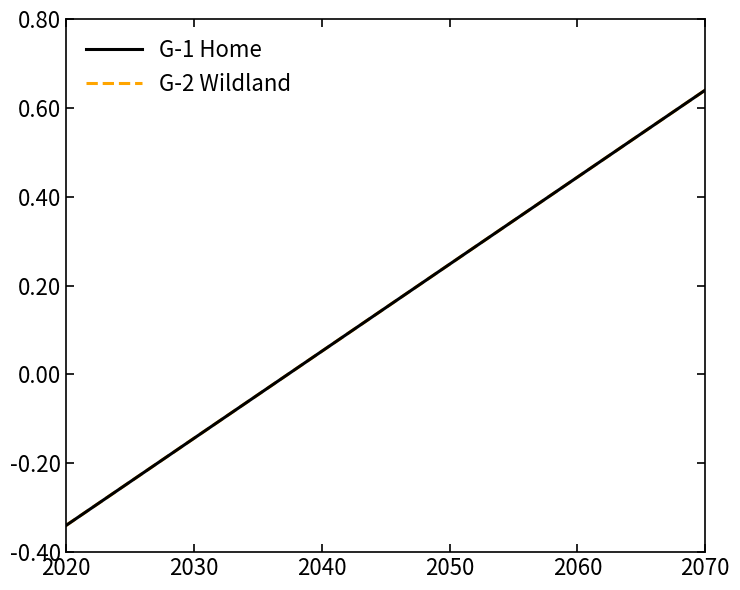

What is the average value of the G-1 Home series?

0.1